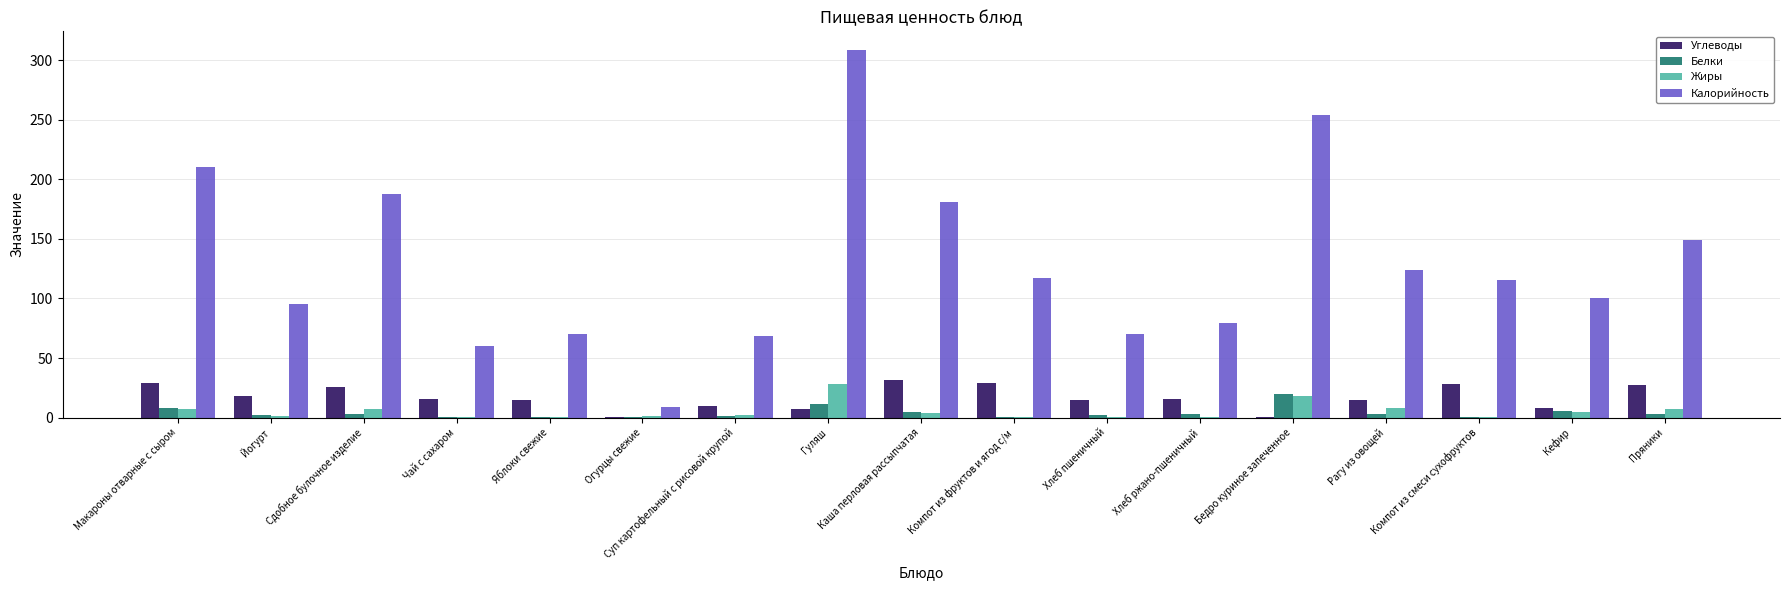

Is it true that Белки equals 2.9 at Рагу из овощей?

True